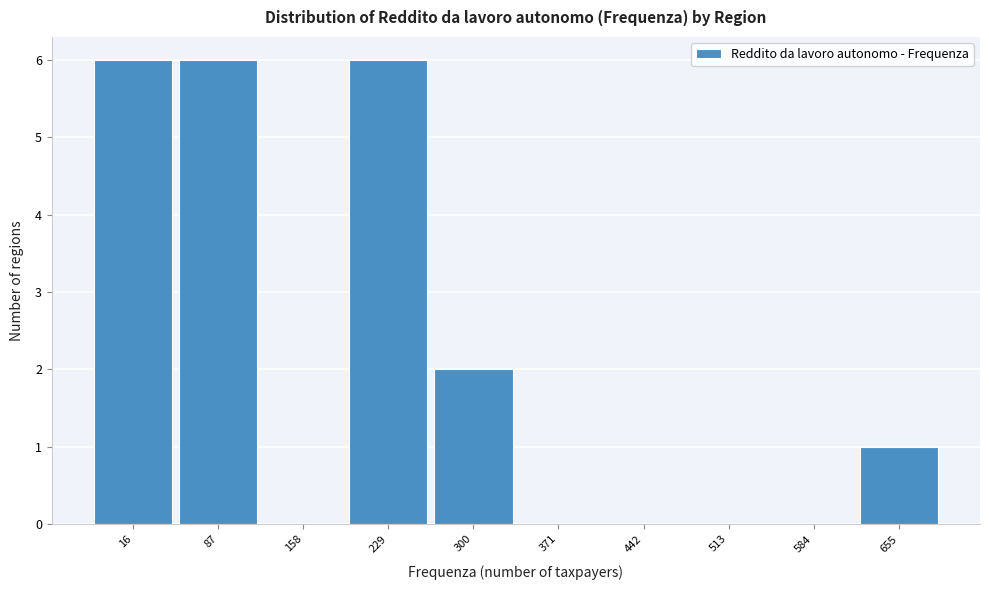

Reading right to left, extract all data points from this chart.

655=1	584=0	513=0	442=0	371=0	300=2	229=6	158=0	87=6	16=6